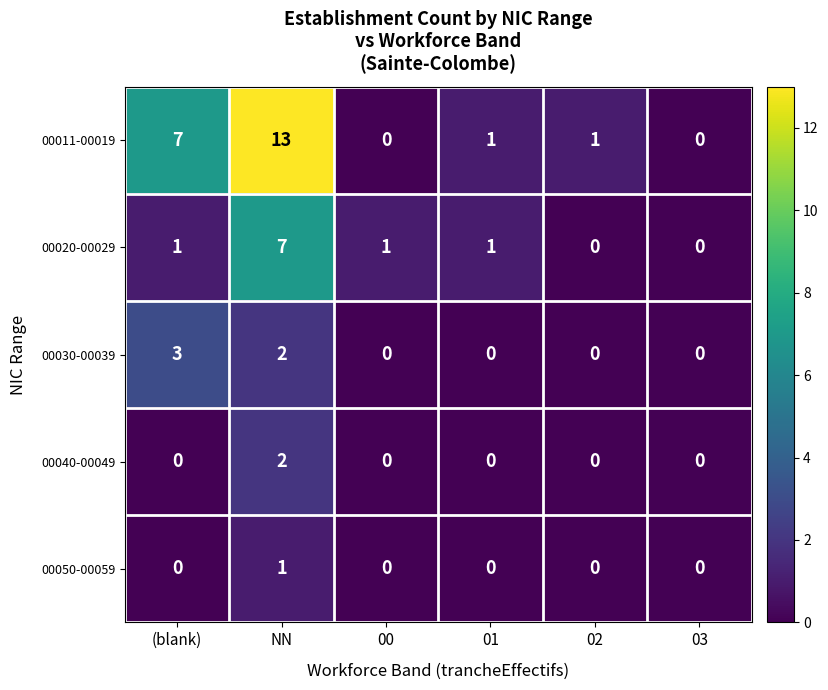

What is the highest value of the 00011-00019 series?

13